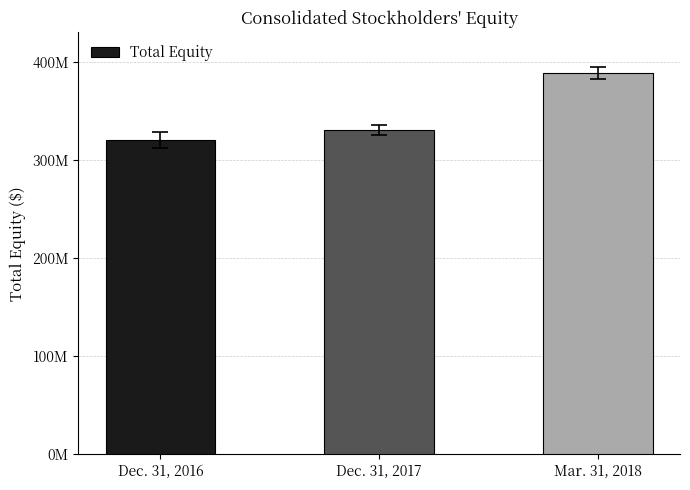

Does the chart contain any negative values?

No